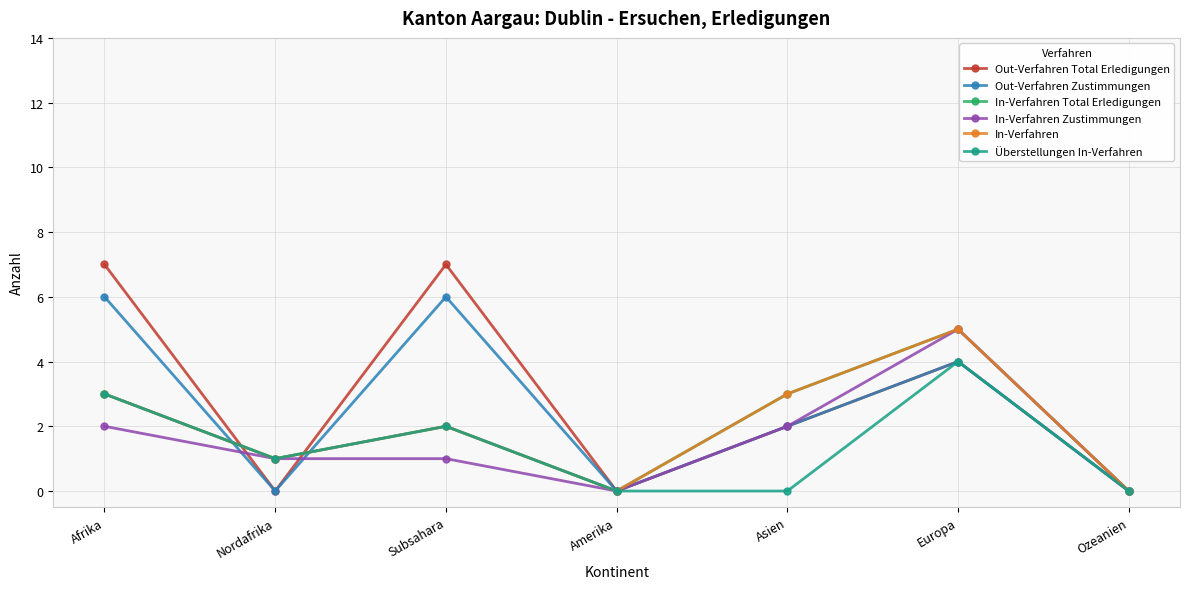

At which category does Out-Verfahren Total Erledigungen reach its first local peak?

Subsahara